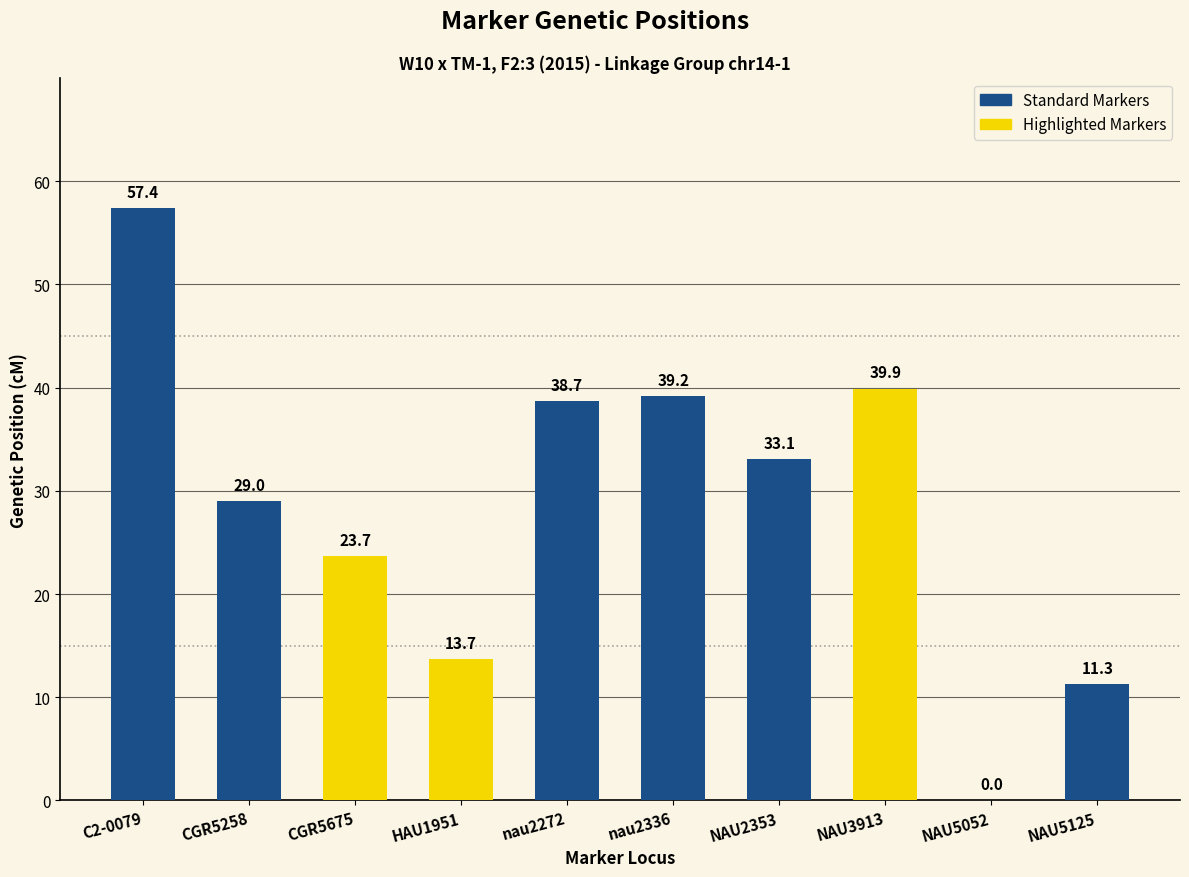

What is the change in value from NAU3913 to NAU5125?

-28.6